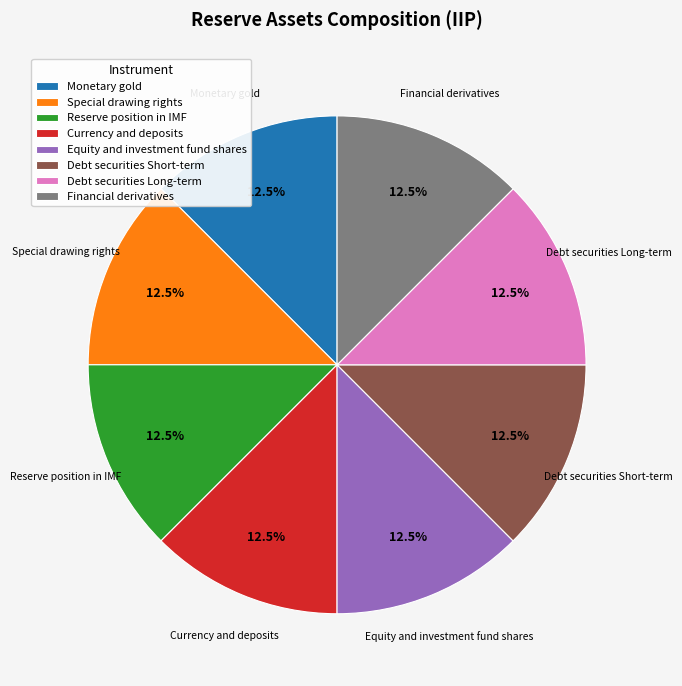

How many slices are in this pie chart?

8